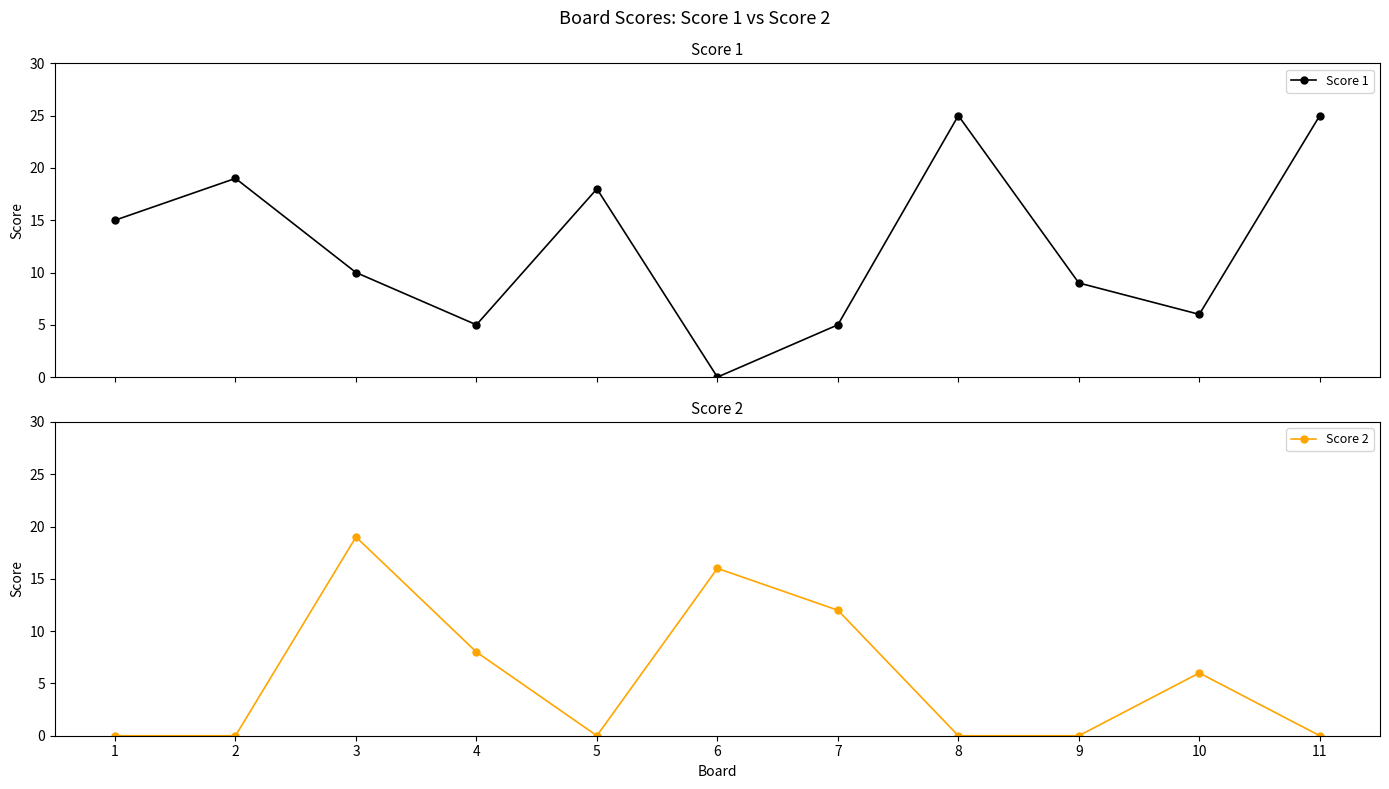

What are all the series names shown in the legend?

Score 1, Score 2